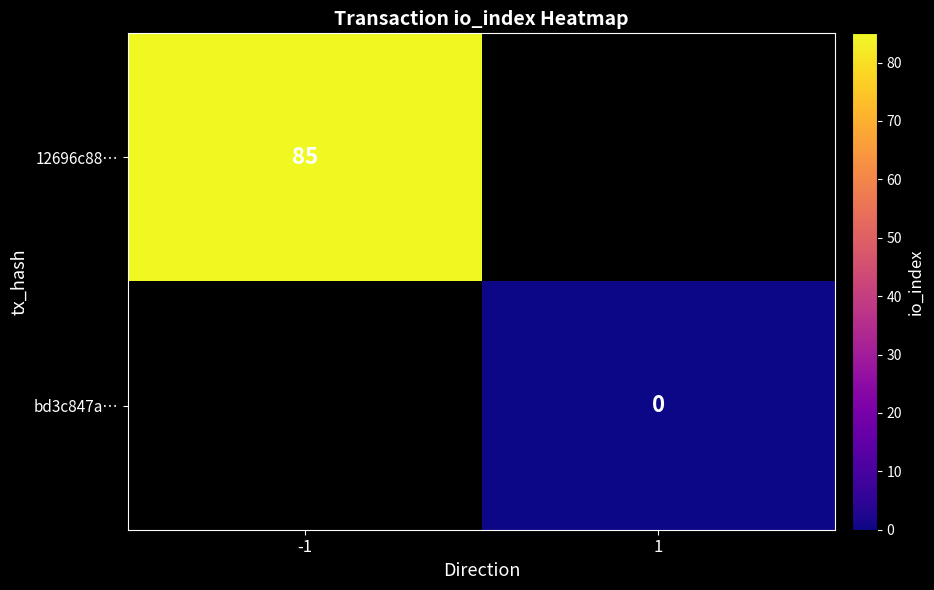

True or false: 12696c88… has a value of 85 at -1.

True